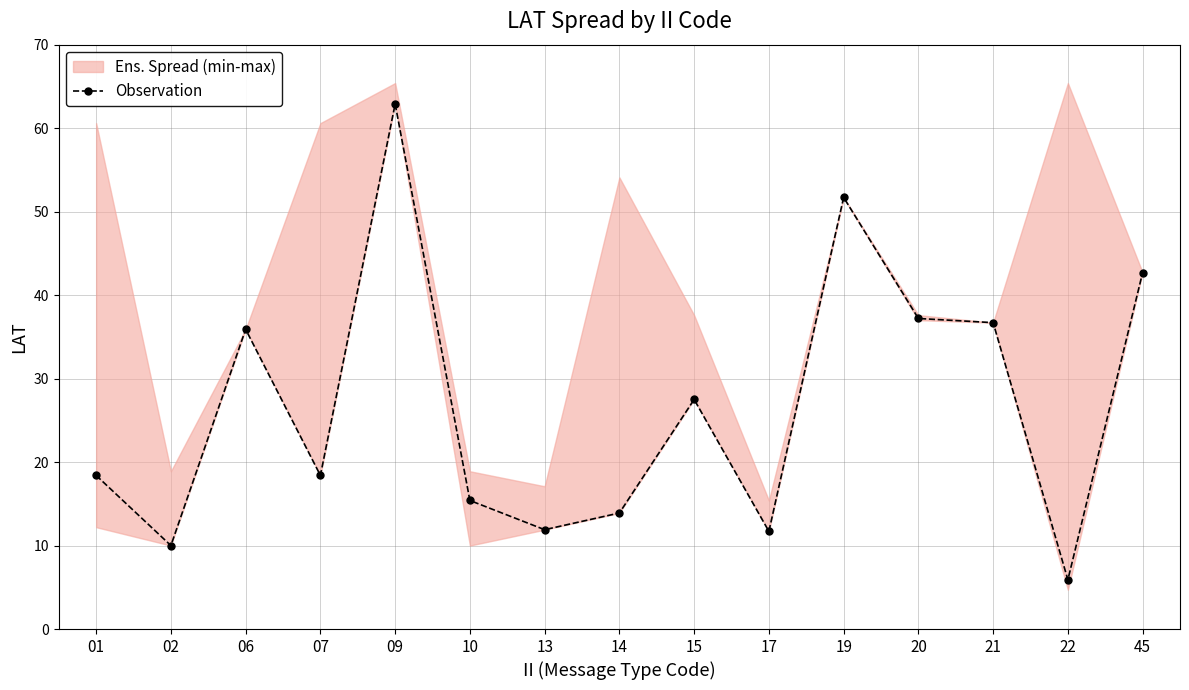

At which category does the data reach its first local valley?

02